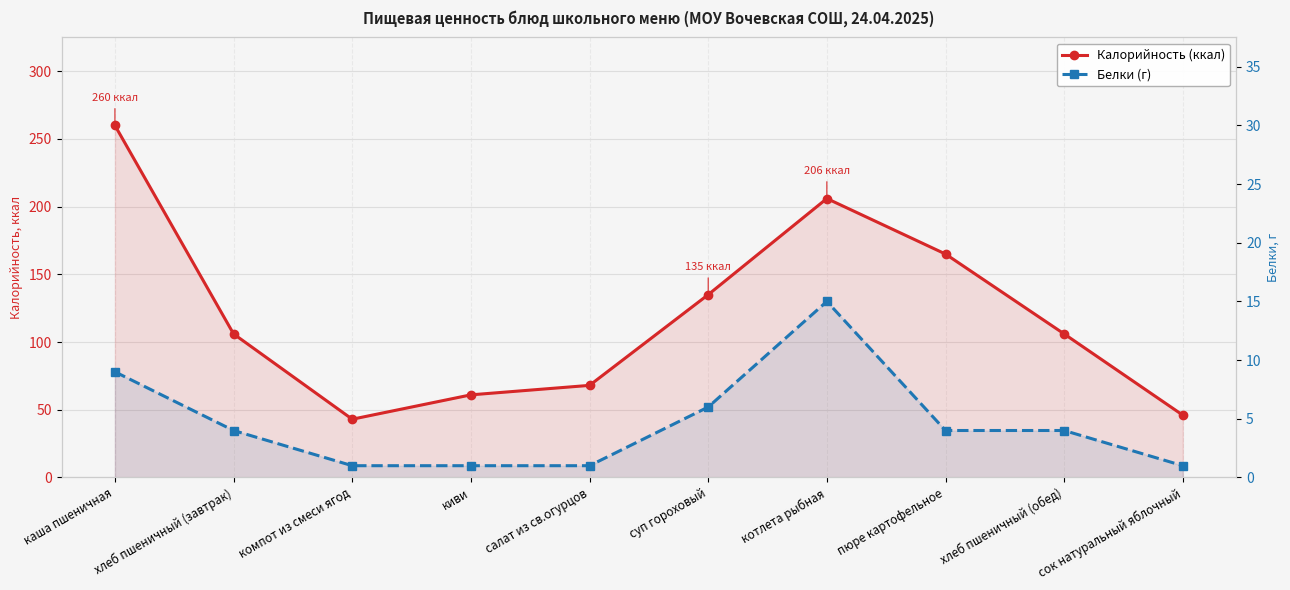

Is it true that Калорийность (ккал) equals 43 at компот из смеси ягод?

True